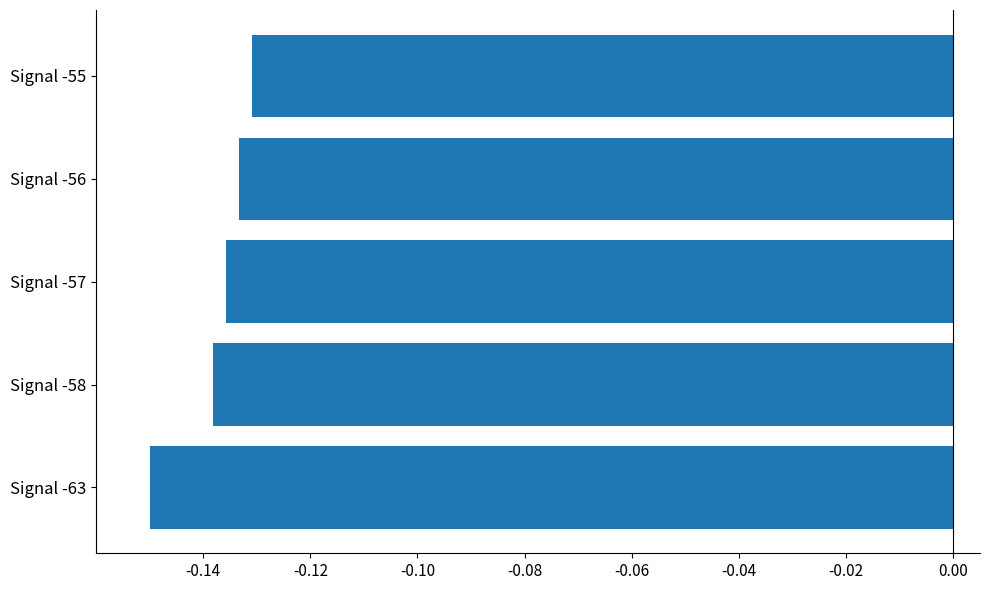

Are the bars grouped side by side (vs. stacked)?

No